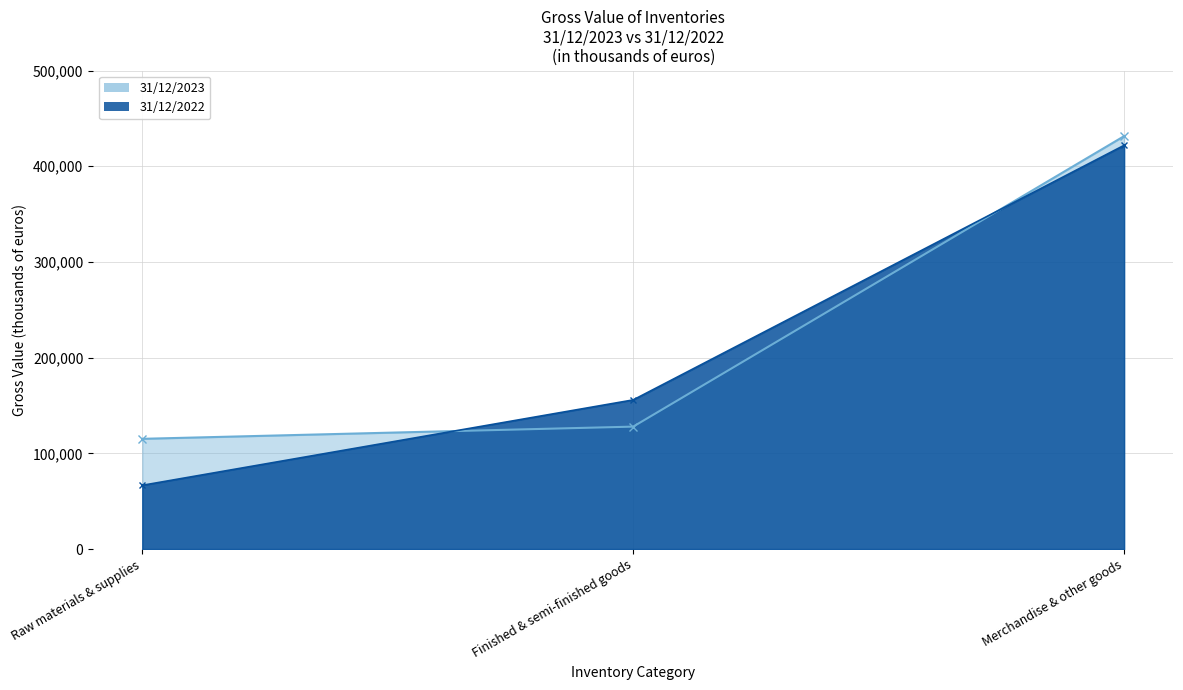

What is the approximate value of 31/12/2023 at Raw materials & supplies?

115152